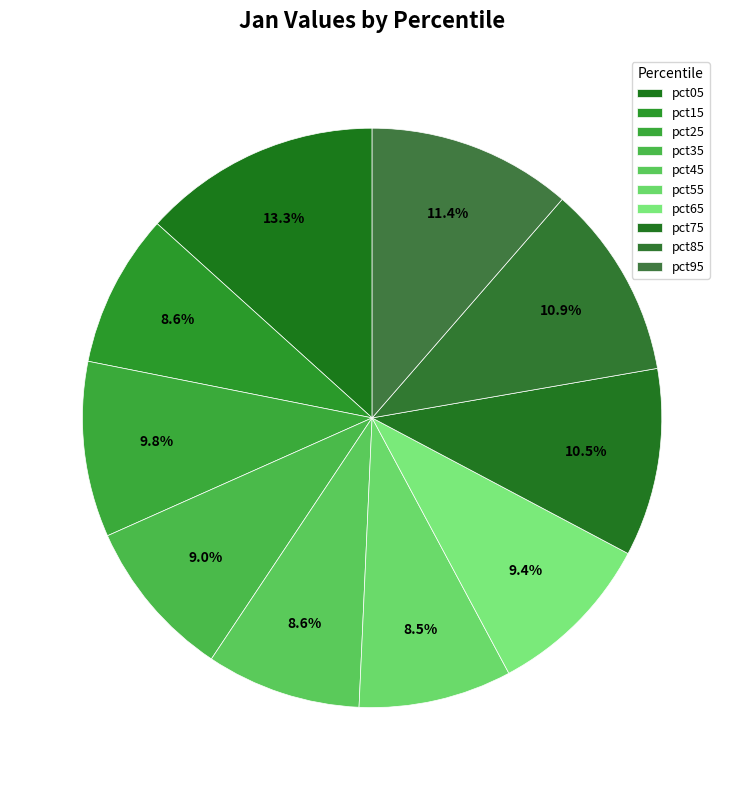

To the nearest percent, what is the difference between the largest and smallest slice percentages?

5%